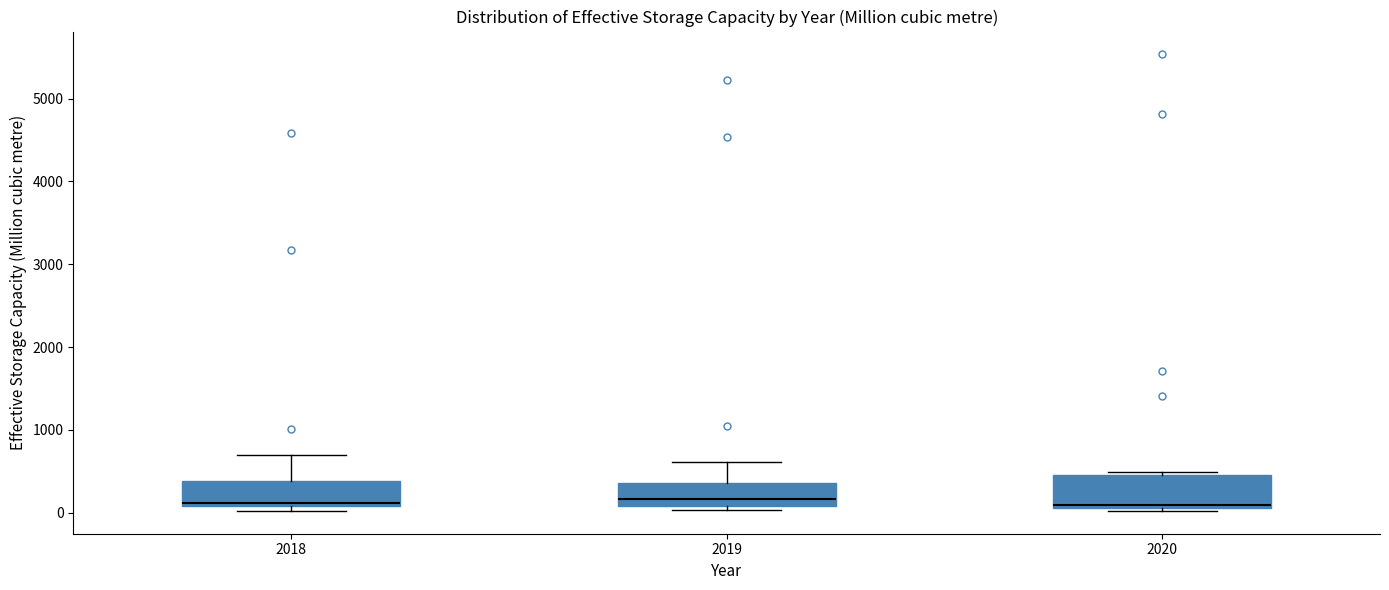

Where does the upper whisker of the box at x = 2019 end on the y-axis? The values are not printed on the chart, so give them approximately, as read against the axis.

600